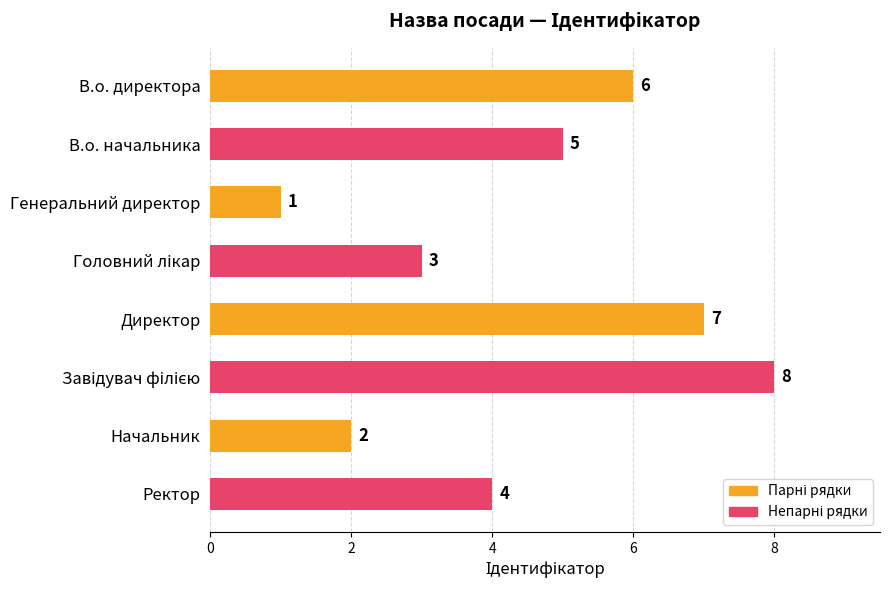

How many values are between 3 and 7?

5